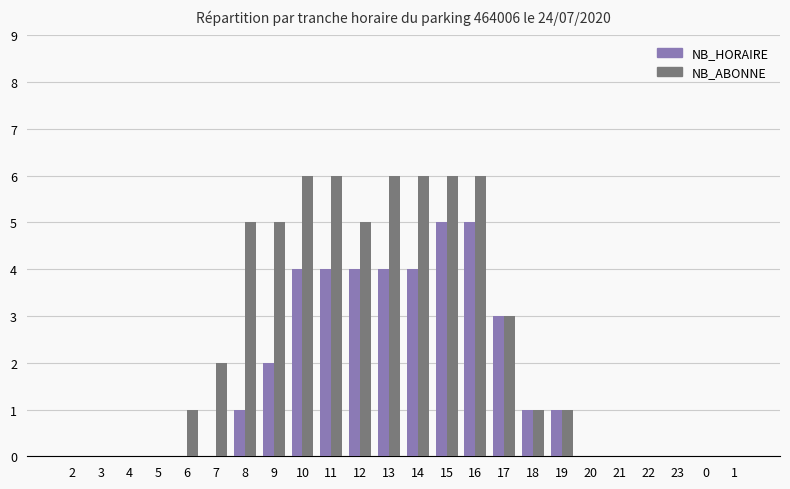

What is the highest value of the NB_ABONNE series?

6